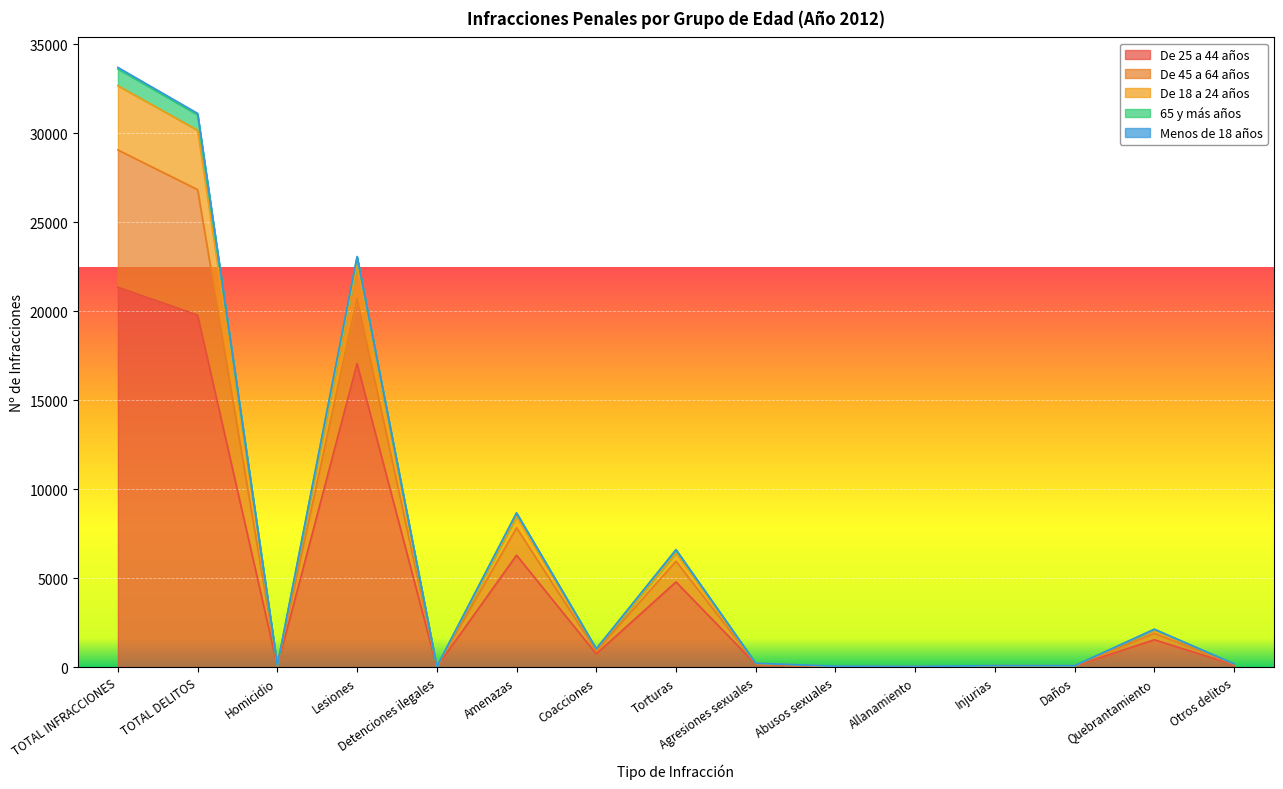

What is the sum of all De 25 a 44 años values?

72282